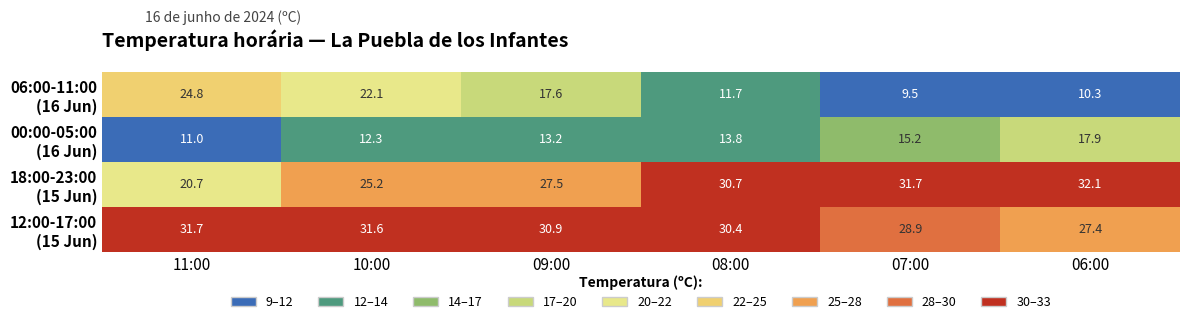

What is the spread (max minus min) of values at 07:00?

22.2